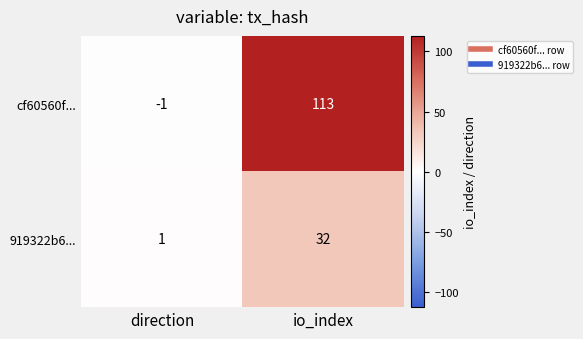

Rank the series by their maximum value, from highest to lowest.

cf60560f..., 919322b6...